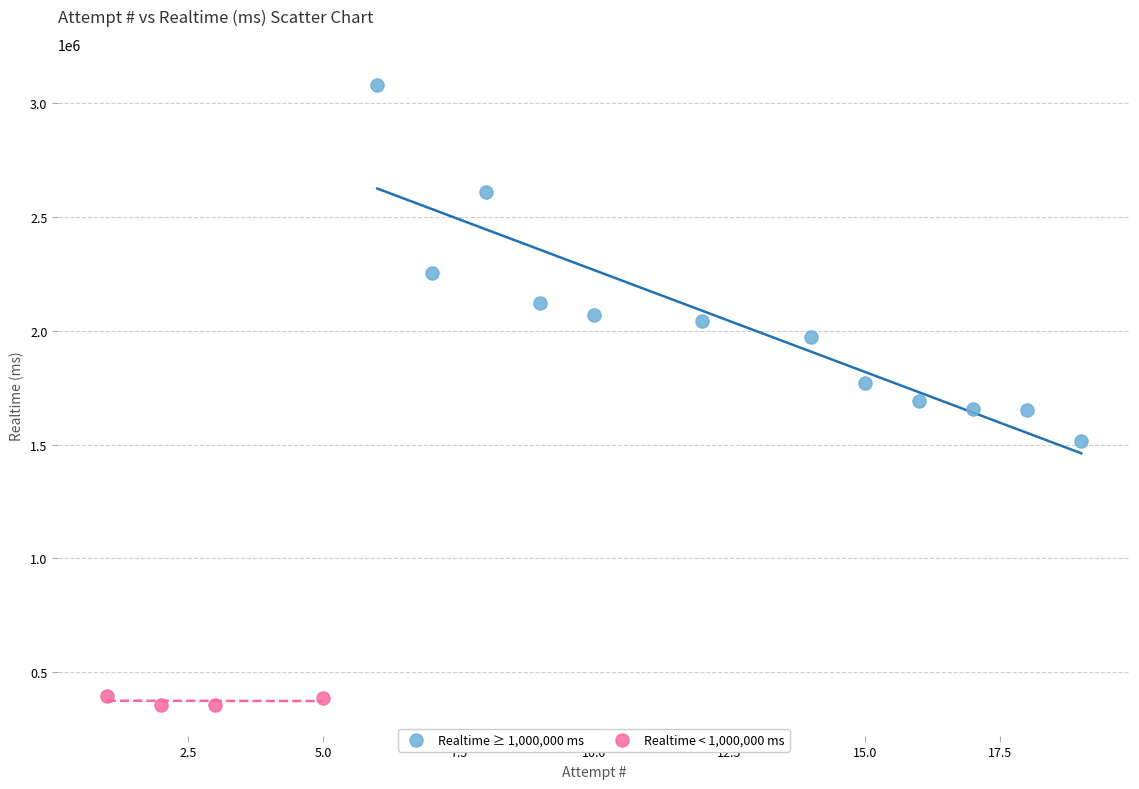

Which series has the largest Y range (max minus min)?

Realtime ≥ 1,000,000 ms